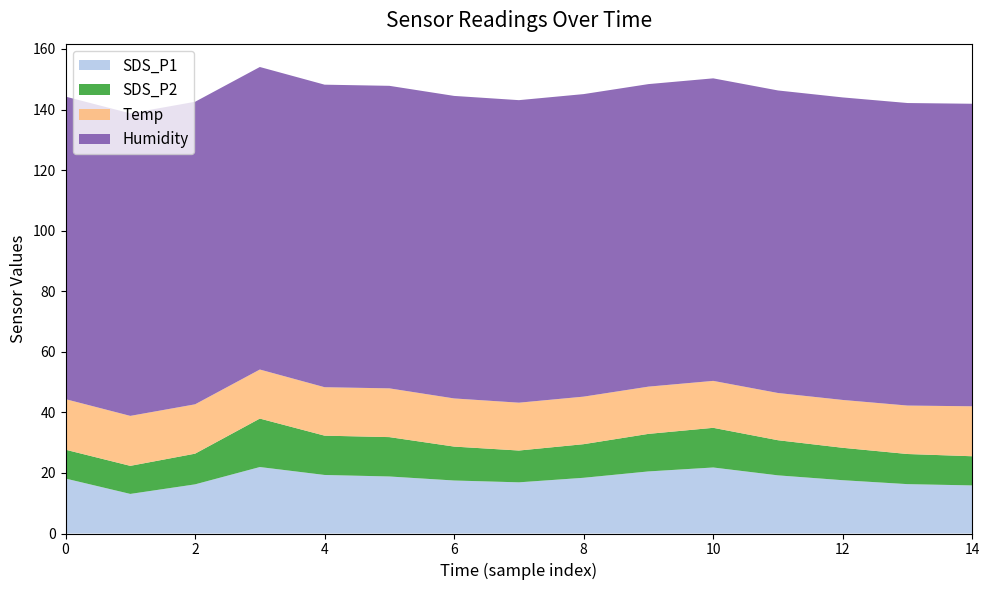

Reading left to right, transcribe all the data shown in this chart.

SDS_P1: 2022/05/11 00:00=18.1	2022/05/11 00:25=13.1	2022/05/11 00:50=16.2	2022/05/11 01:14=21.9	2022/05/11 01:38=19.3	2022/05/11 02:03=18.5	2022/05/11 02:27=17.2	2022/05/11 02:52=16.8	2022/05/11 03:16=18.9	2022/05/11 03:41=20.1	2022/05/11 04:05=22.0	2022/05/11 04:30=19.5	2022/05/11 04:54=17.8	2022/05/11 05:19=16.4	2022/05/11 05:43=15.9
SDS_P2: 2022/05/11 00:00=9.5	2022/05/11 00:25=9.3	2022/05/11 00:50=10.1	2022/05/11 01:14=16.0	2022/05/11 01:38=13.0	2022/05/11 02:03=11.5	2022/05/11 02:27=10.8	2022/05/11 02:52=10.2	2022/05/11 03:16=11.3	2022/05/11 03:41=12.5	2022/05/11 04:05=13.2	2022/05/11 04:30=11.8	2022/05/11 04:54=10.9	2022/05/11 05:19=10.1	2022/05/11 05:43=9.8
Temp: 2022/05/11 00:00=16.7	2022/05/11 00:25=16.5	2022/05/11 00:50=16.3	2022/05/11 01:14=16.2	2022/05/11 01:38=16.0	2022/05/11 02:03=15.9	2022/05/11 02:27=15.8	2022/05/11 02:52=15.7	2022/05/11 03:16=15.6	2022/05/11 03:41=15.5	2022/05/11 04:05=15.4	2022/05/11 04:30=15.6	2022/05/11 04:54=15.8	2022/05/11 05:19=16.0	2022/05/11 05:43=16.2
Humidity: 2022/05/11 00:00=99.9	2022/05/11 00:25=99.9	2022/05/11 00:50=99.9	2022/05/11 01:14=99.9	2022/05/11 01:38=99.9	2022/05/11 02:03=99.9	2022/05/11 02:27=99.9	2022/05/11 02:52=99.9	2022/05/11 03:16=99.9	2022/05/11 03:41=99.9	2022/05/11 04:05=99.9	2022/05/11 04:30=99.9	2022/05/11 04:54=99.9	2022/05/11 05:19=99.9	2022/05/11 05:43=99.9